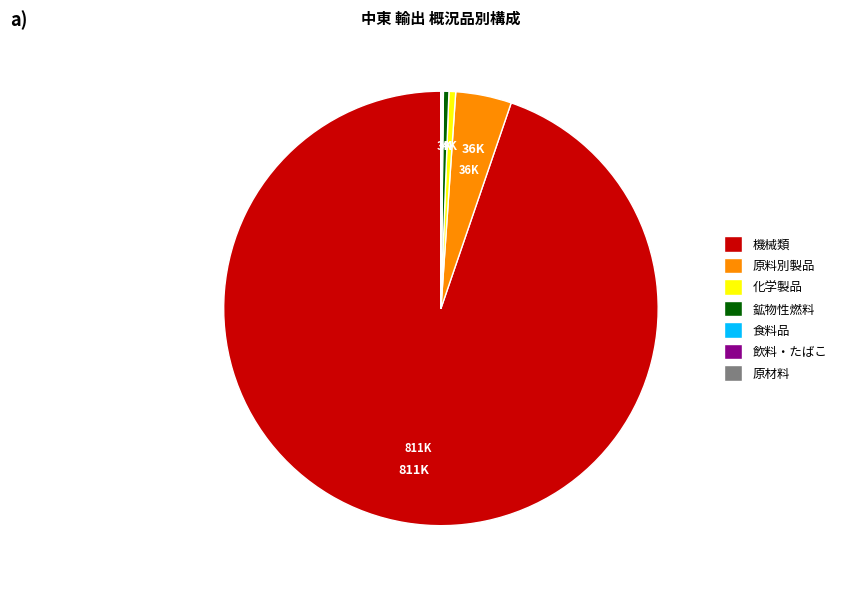

Do 機械類 and 原料別製品 together represent more than half of the pie?

Yes